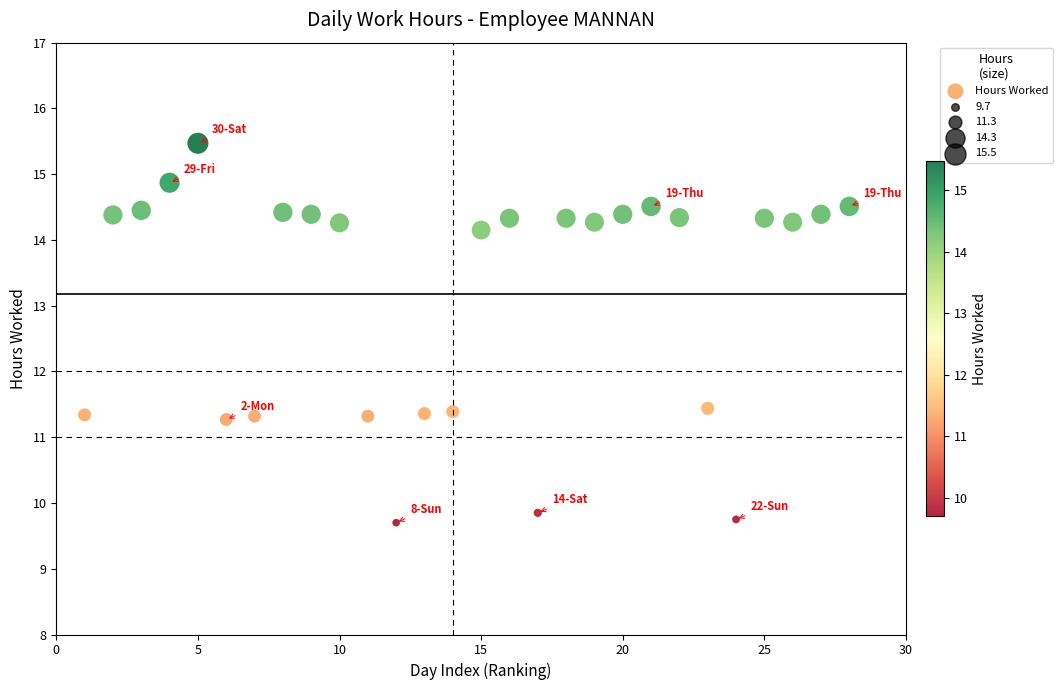

What is the range of X values (max minus min)?

27.0